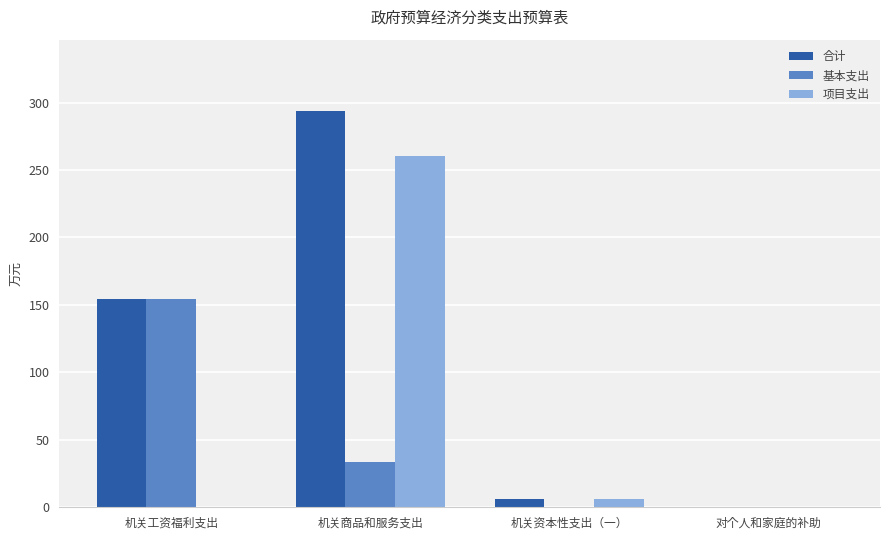

The 基本支出 series shows 248.6 at 机关工资福利支出. True or false?

False